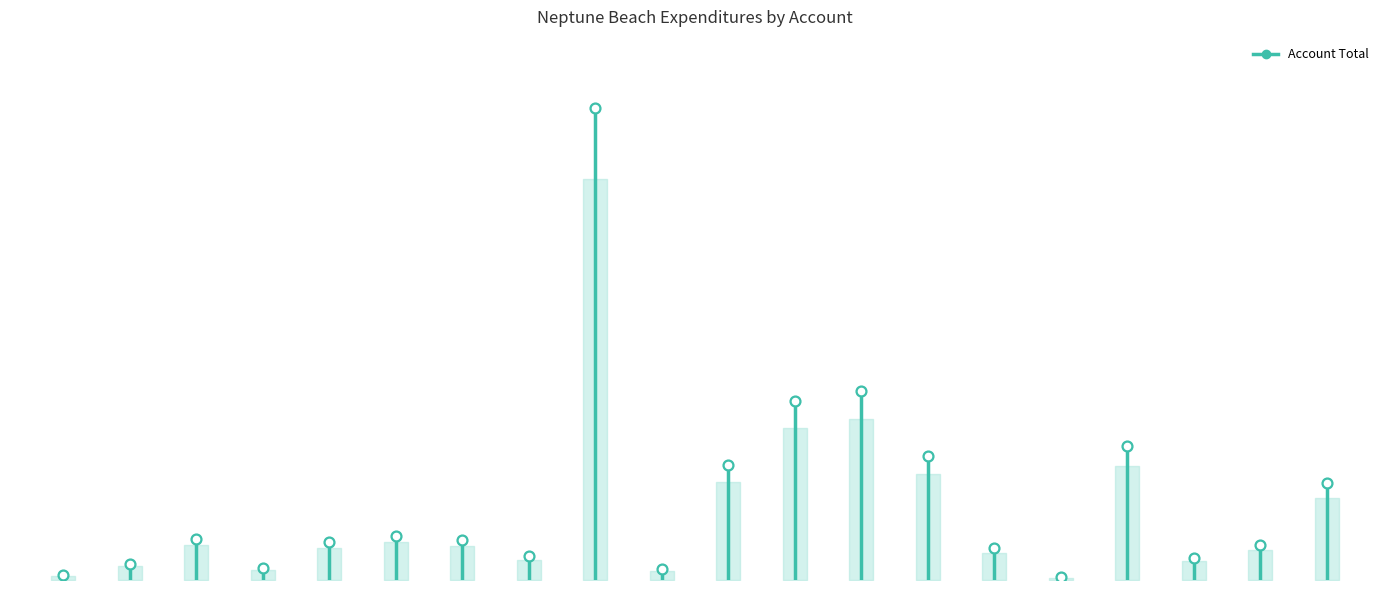

Which has a higher value, Comprehensive Planning or Legal Counsel?

Comprehensive Planning